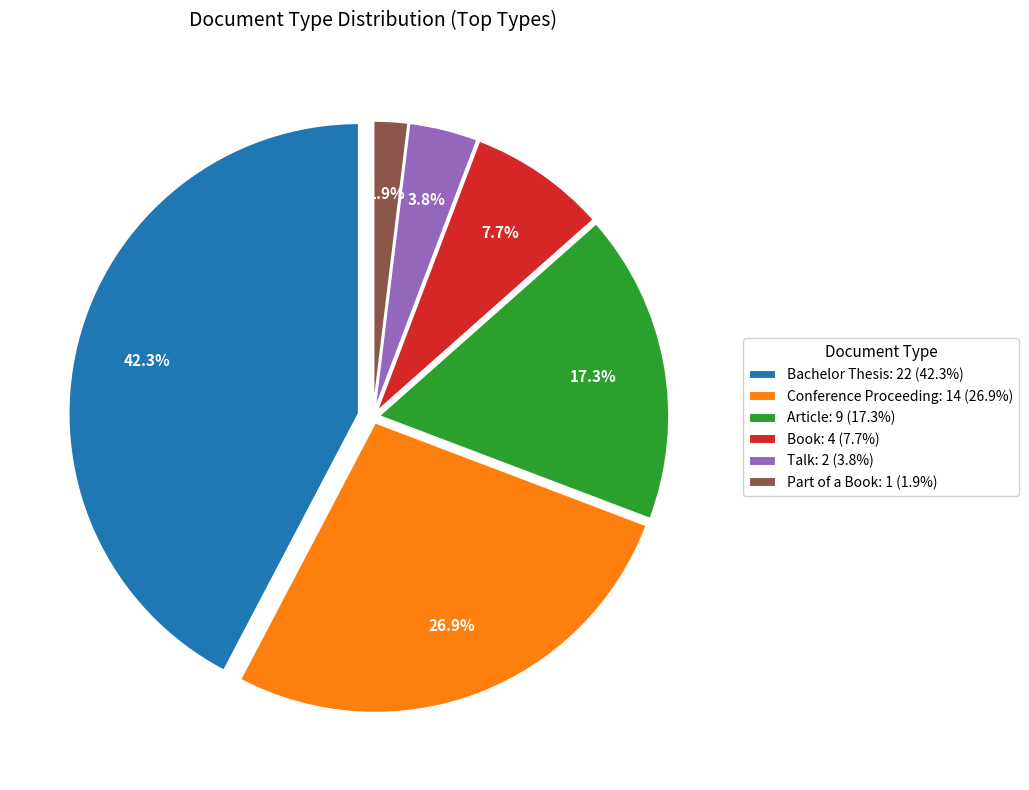

To the nearest percent, what percentage of the pie is Part of a Book?

2%